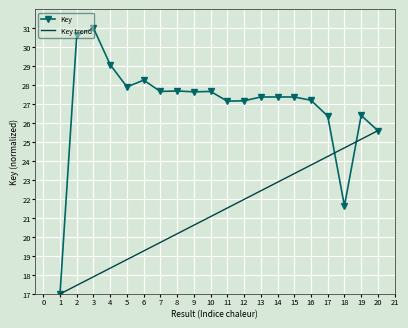

True or false: the data shows 47.5 at 4.

False